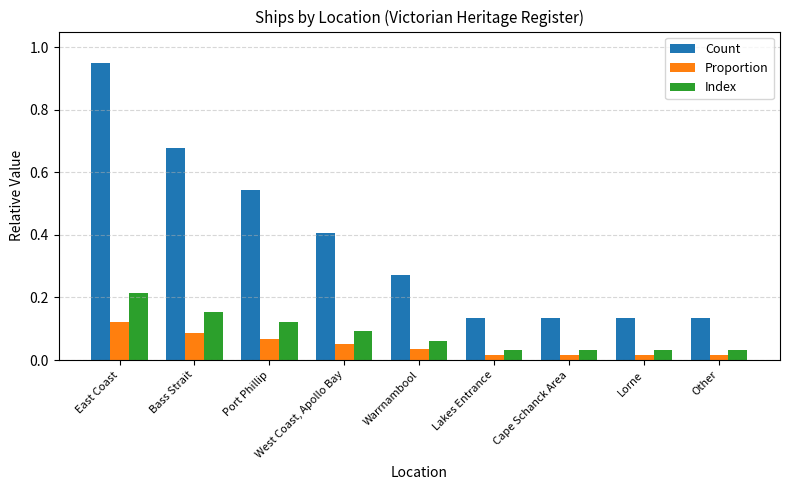

Count the number of categories in the chart.

9